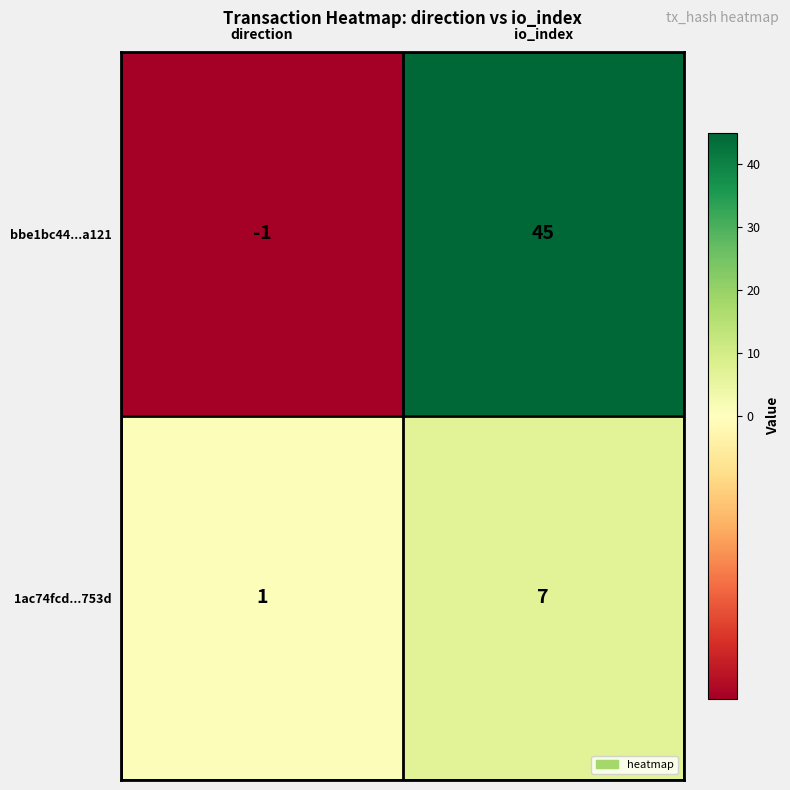

Reading left to right, what are all the values shown in this chart?

bbe1bc44...a121: direction=-1	io_index=45
1ac74fcd...753d: direction=1	io_index=7